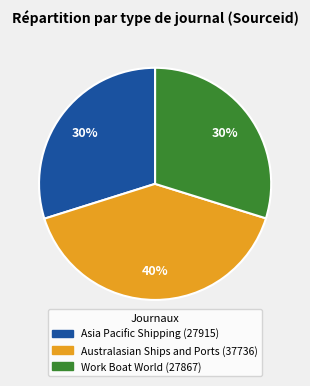

Which has a higher value, Work Boat World or Australasian Ships and Ports?

Australasian Ships and Ports